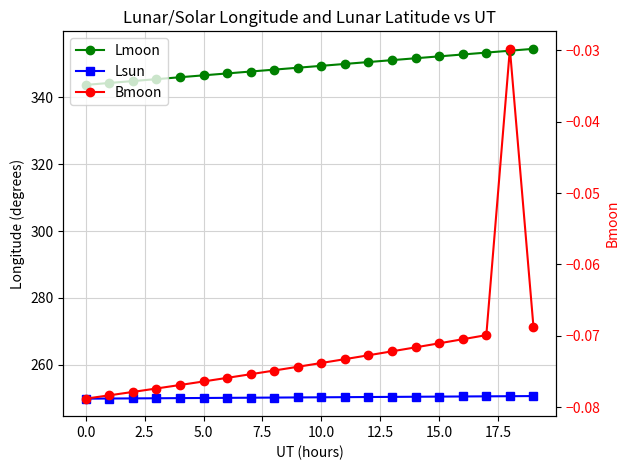

What is the total value across all series at 11?

600.3